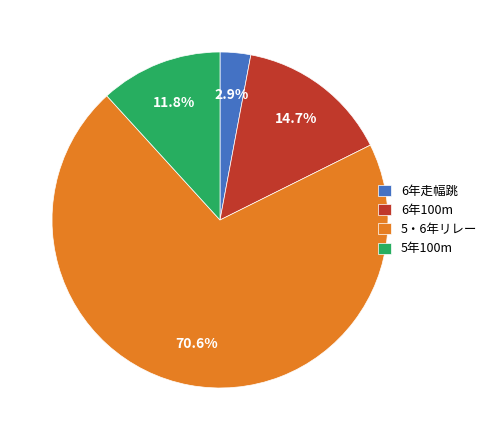

Between 6年100m and 5年100m, which is larger?

6年100m